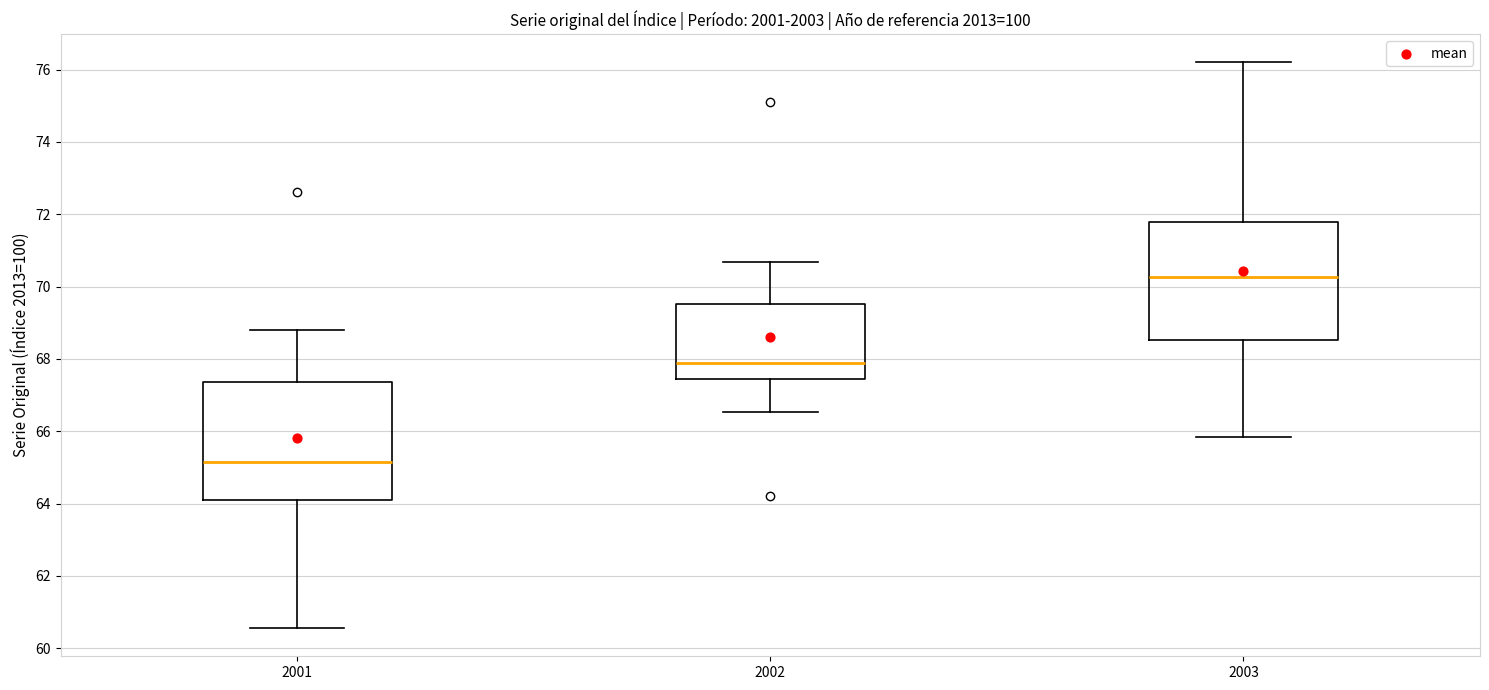

Reading left to right, transcribe this box plot: for each box, give where its median line is, the range the box spans, and where its two whiskers end, as read against the y-axis. The values are not printed on the chart, so give them approximately, as read against the axis.

2001: median 65.2, box 64.0 to 67.4, whiskers 60.6 to 68.8
2002: median 67.8, box 67.4 to 69.6, whiskers 66.6 to 70.6
2003: median 70.2, box 68.6 to 71.8, whiskers 65.8 to 76.2